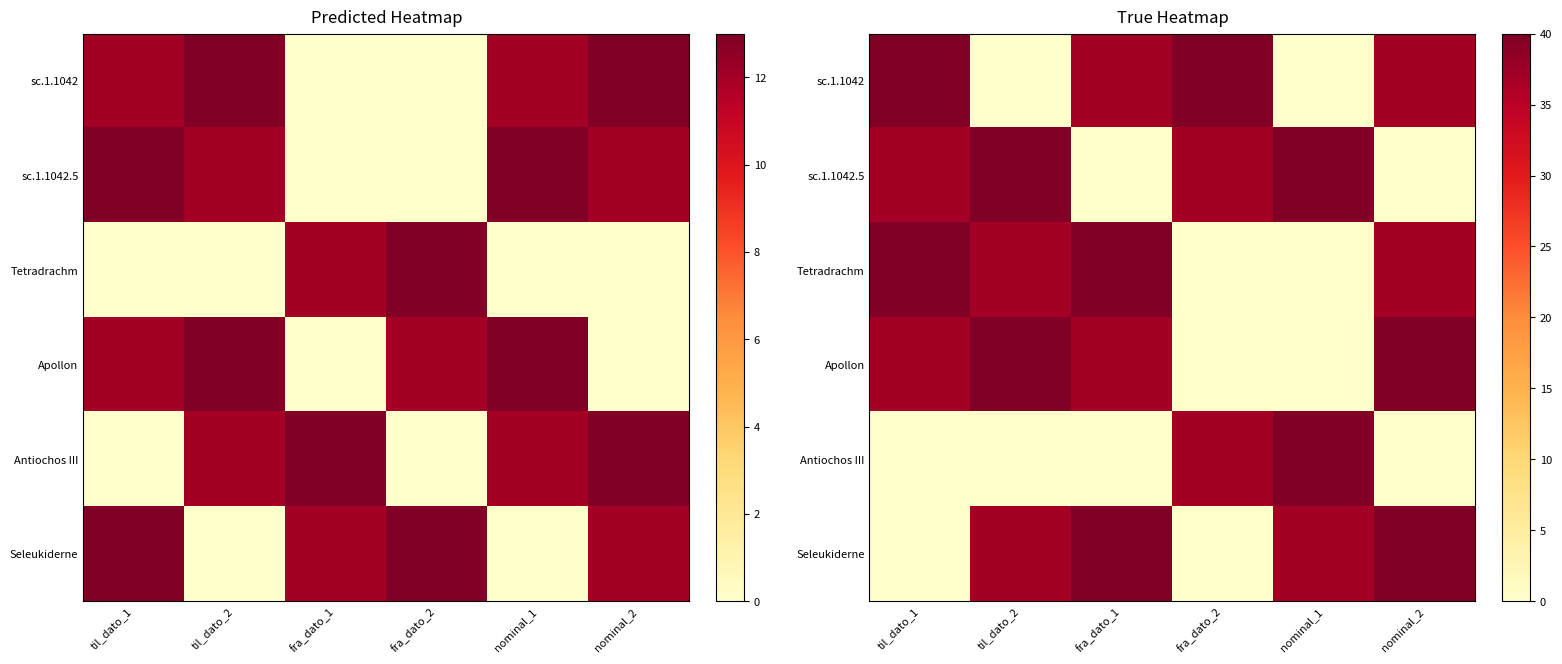

Which has a higher value, fra_dato_1 or til_dato_1?

til_dato_1